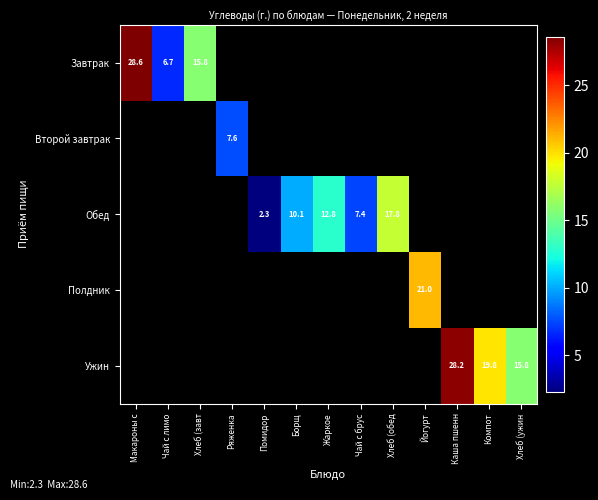

What is the sum of the Ужин values at Хлеб (ужин and Каша пшенн?

44.0